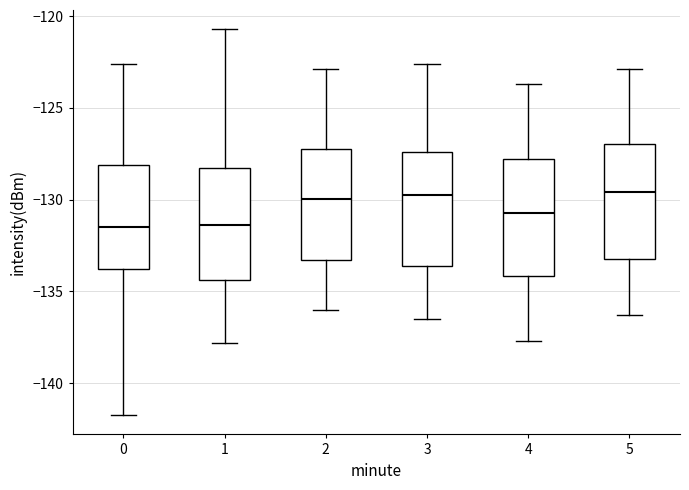

Reading left to right, transcribe this box plot: for each box, give where its median line is, the range the box spans, and where its two whiskers end, as read against the y-axis. The values are not printed on the chart, so give them approximately, as read against the axis.

0: median -131.5, box -133.5 to -128.0, whiskers -141.5 to -122.5
1: median -131.5, box -134.5 to -128.0, whiskers -138.0 to -120.5
2: median -130.0, box -133.5 to -127.0, whiskers -136.0 to -123.0
3: median -129.5, box -133.5 to -127.5, whiskers -136.5 to -122.5
4: median -130.5, box -134.0 to -128.0, whiskers -137.5 to -123.5
5: median -129.5, box -133.0 to -127.0, whiskers -136.5 to -123.0